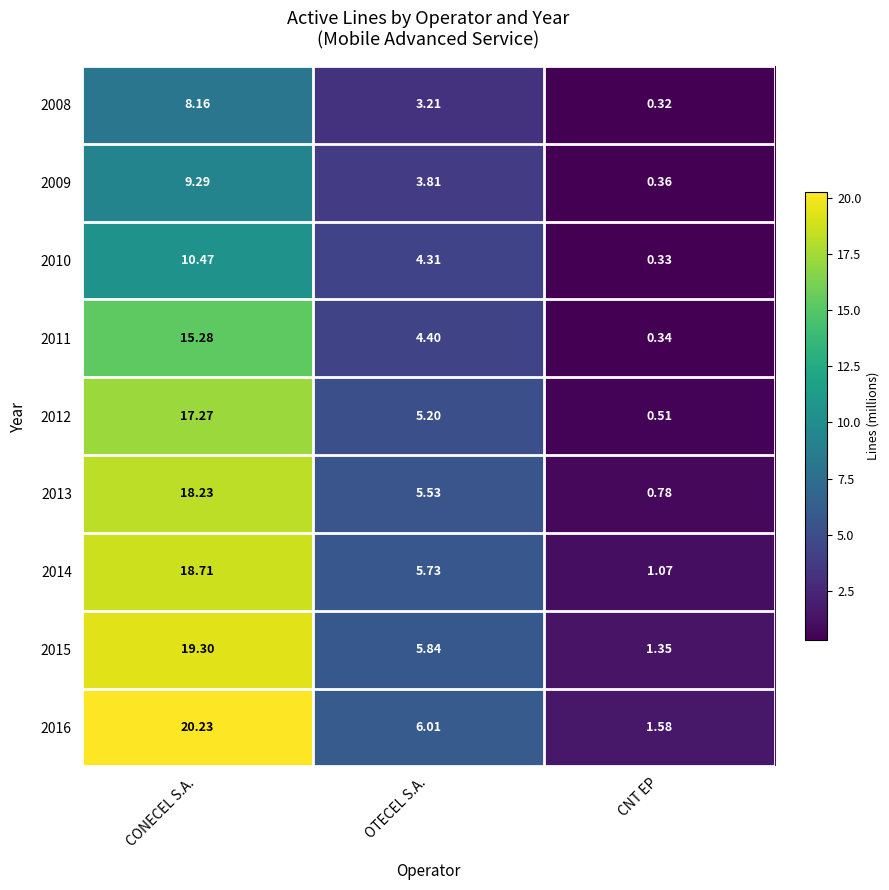

Is the value of 2013 at CNT EP greater than the value of 2014 at OTECEL S.A.?

No